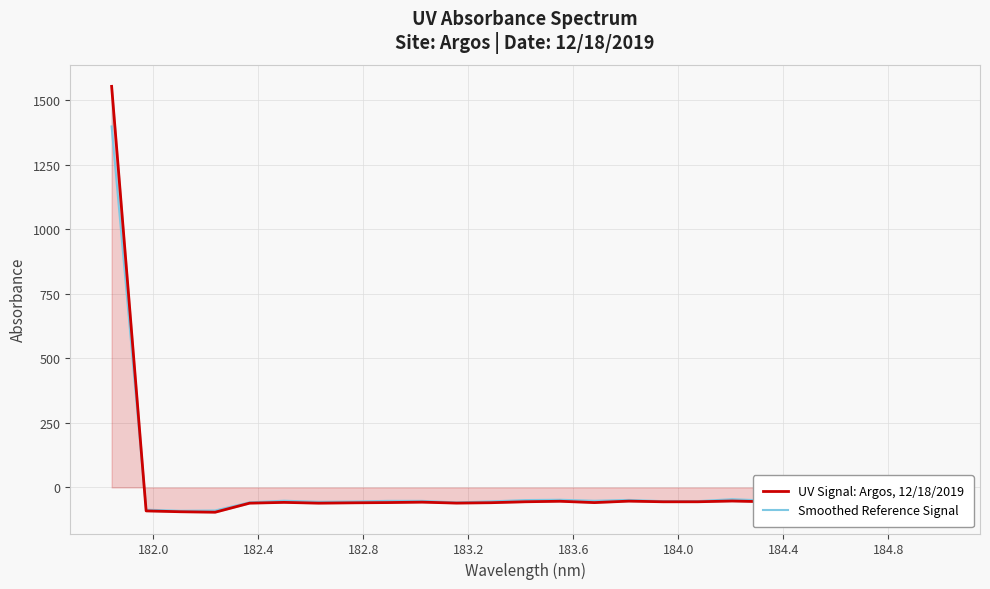

What is the difference between the Smoothed Reference Signal values at 184.8 and 181.6?

1451.3